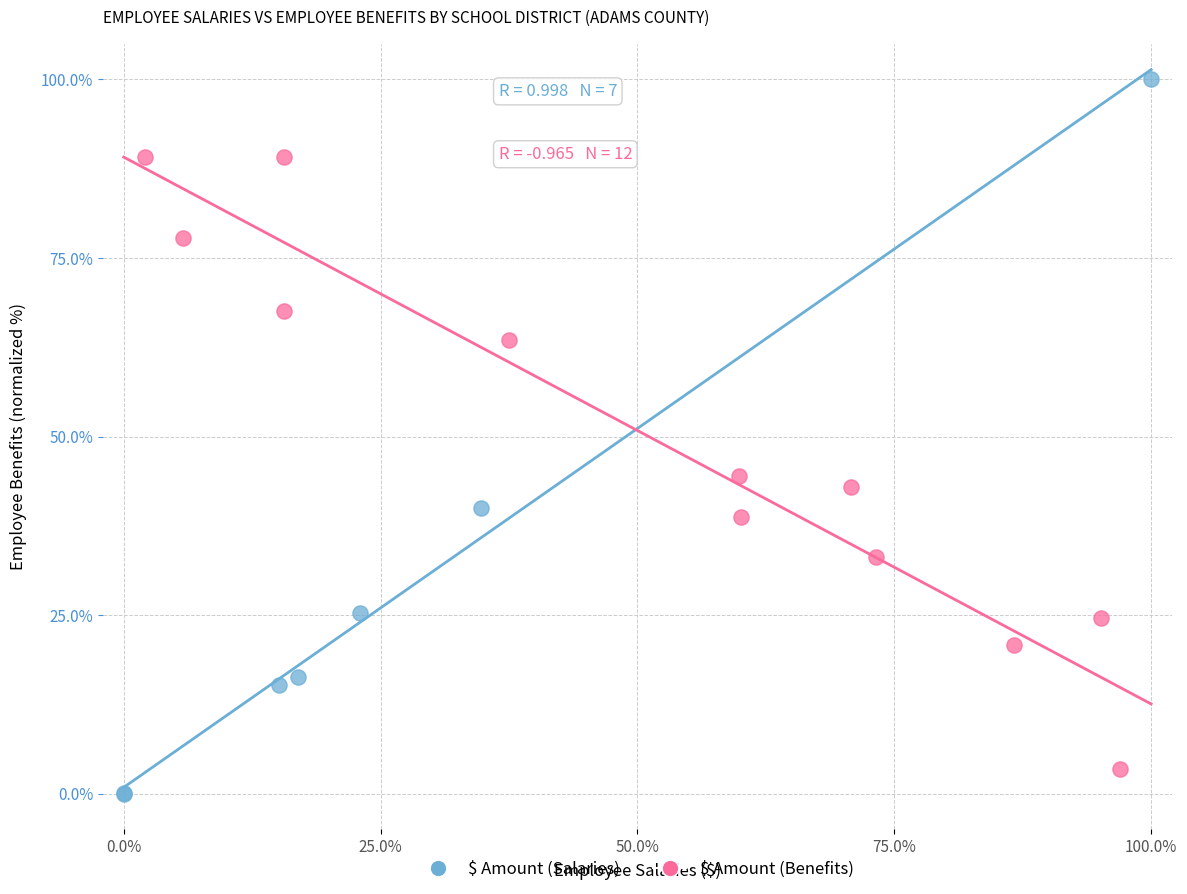

Which series has the widest spread of Y values?

$ Amount (Salaries)